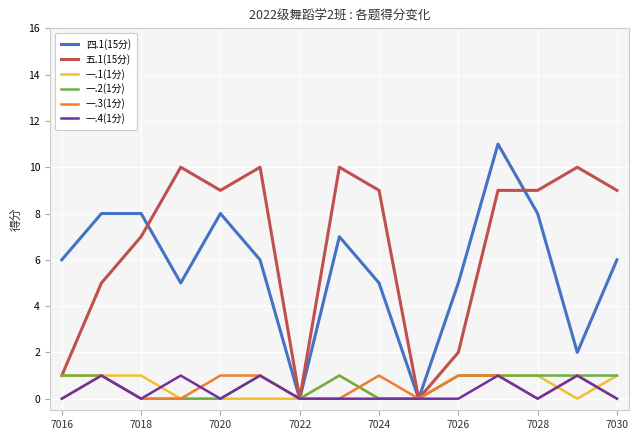

Does the chart have visible grid lines?

Yes